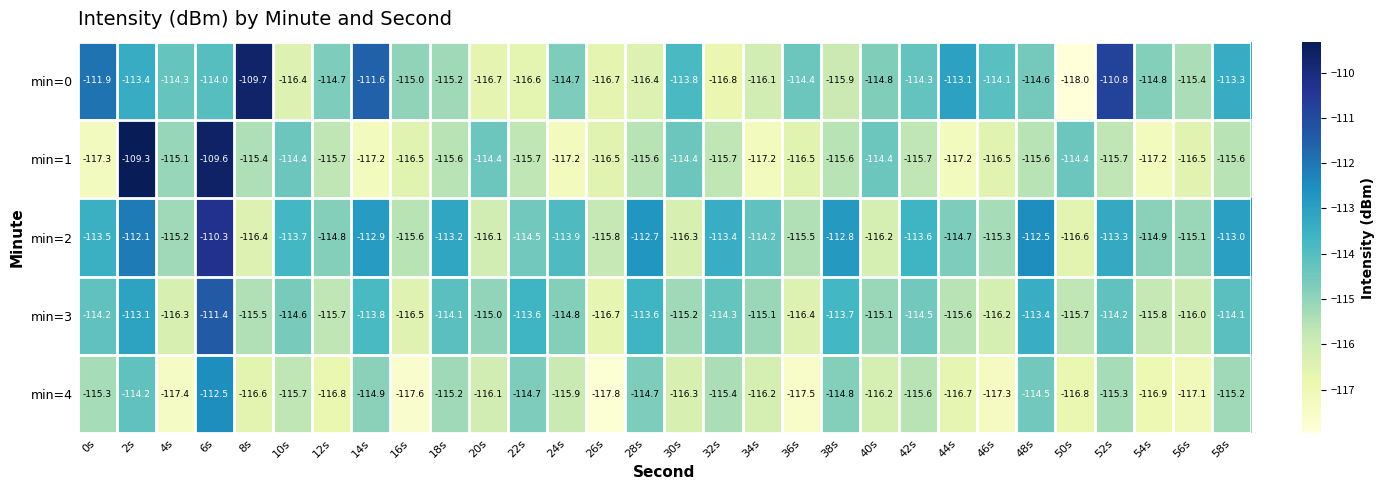

The min=3 series shows -191.9 at 48s. True or false?

False